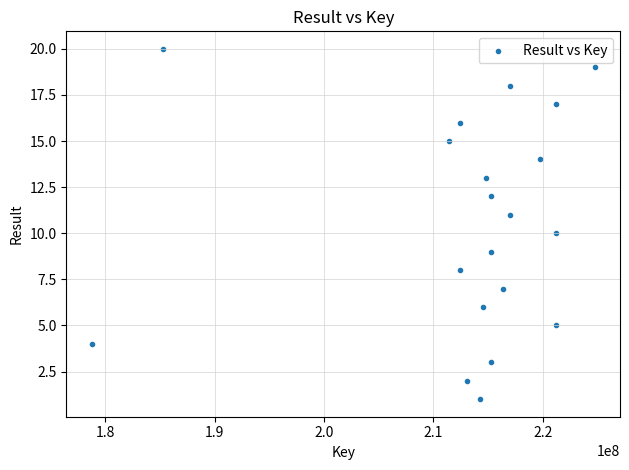

What is the range of X values (max minus min)?

46012158